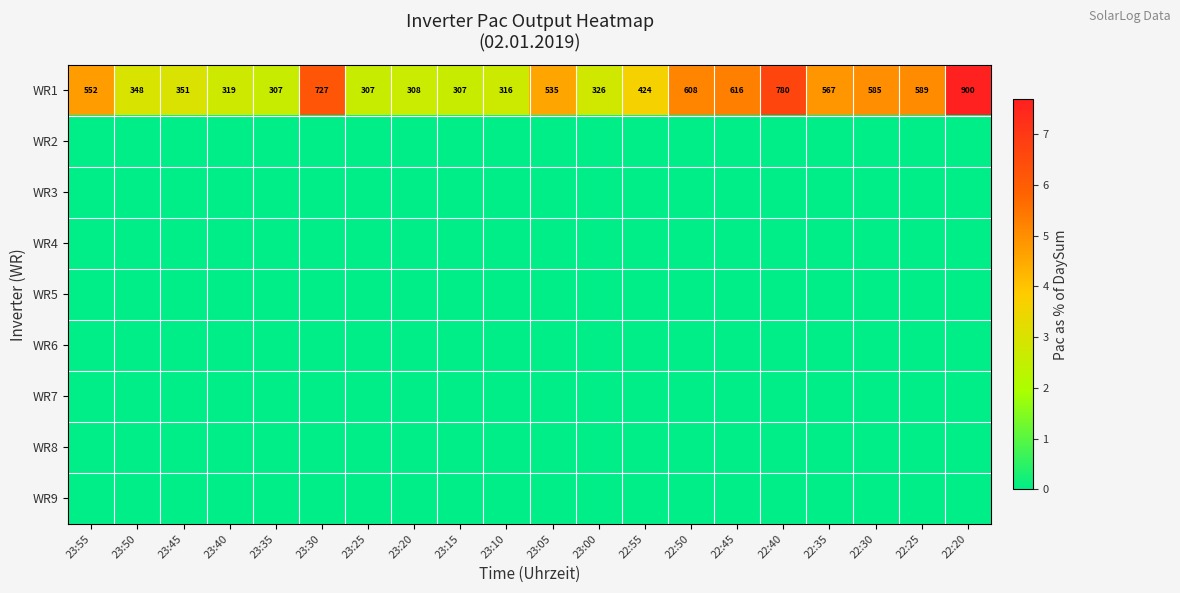

What is the difference between the second highest and second lowest values in the WR1 series?

473